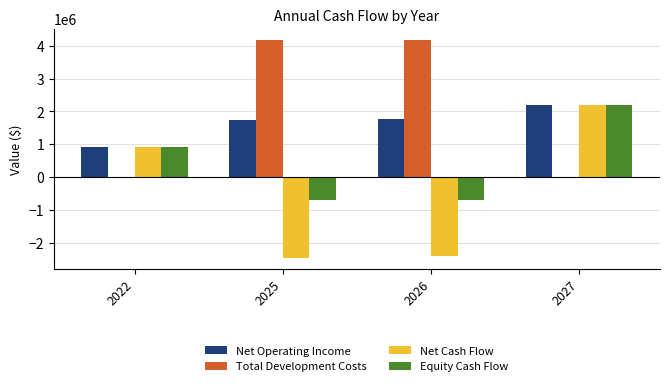

How many positive values does the Net Cash Flow series have?

2